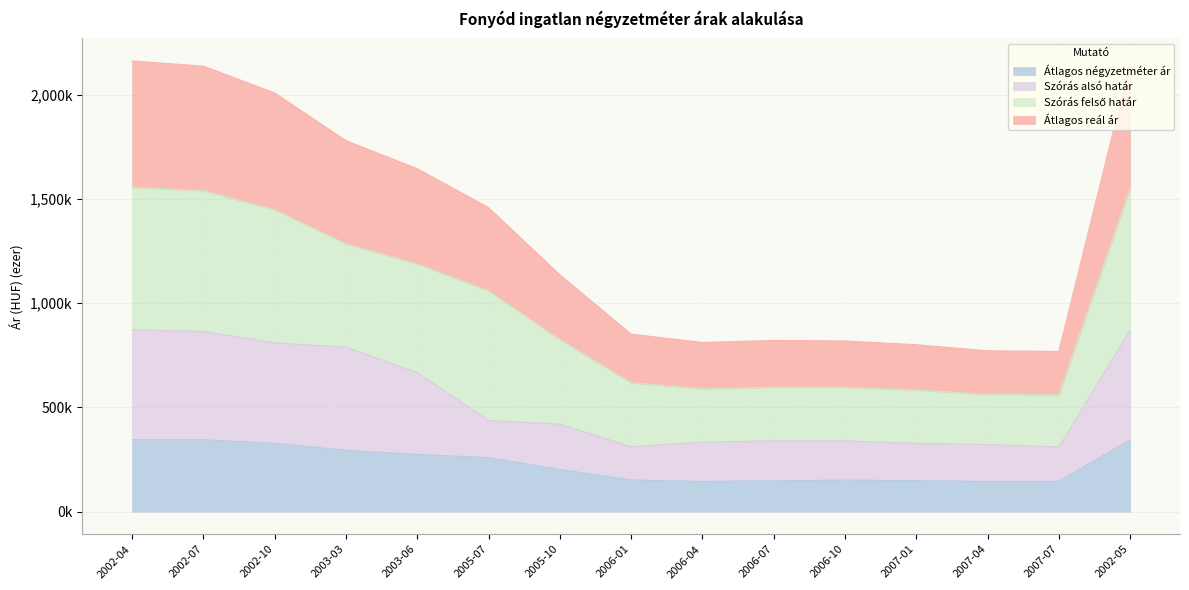

At which category is the sum across all series the highest?

2002-04